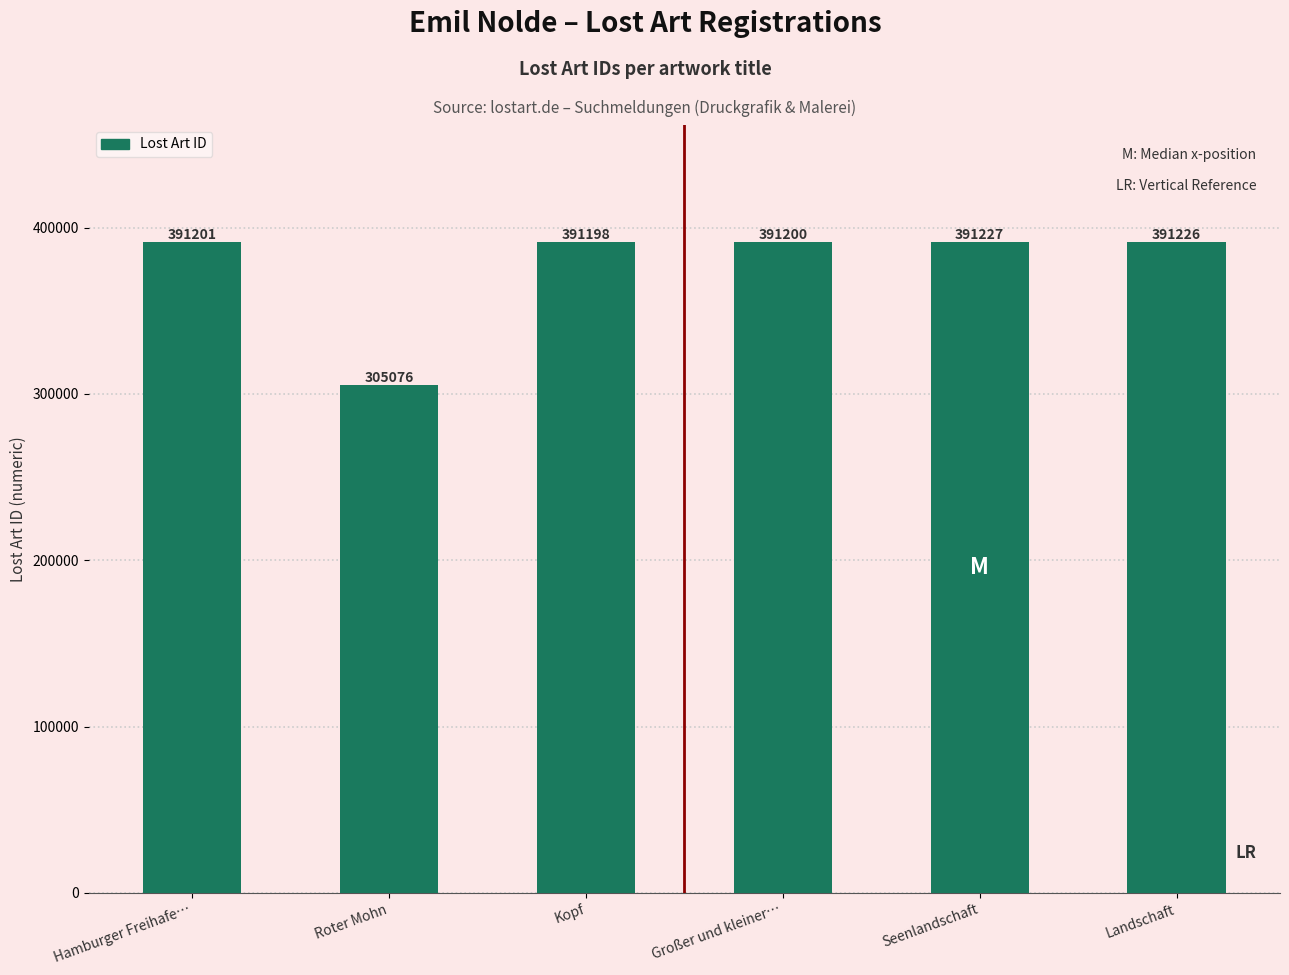

What is the average value?

376855